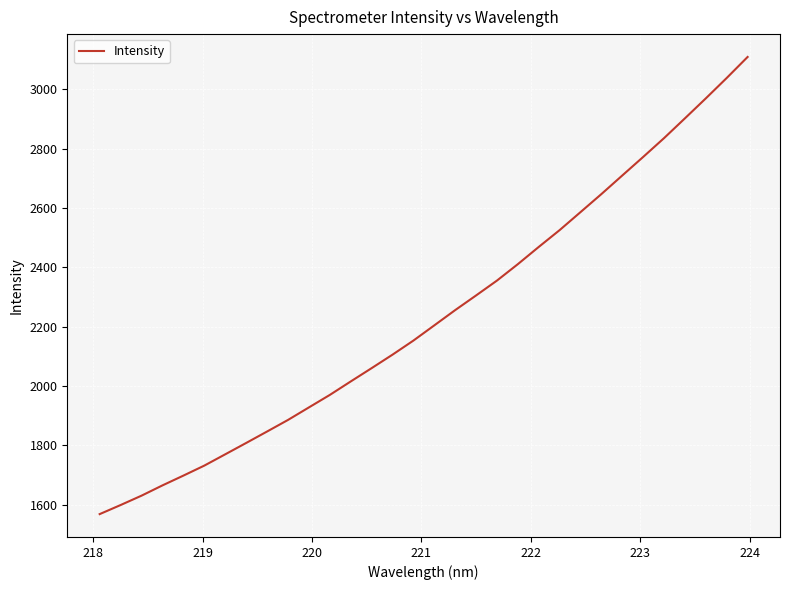

What is the smallest value displayed?

1568.6